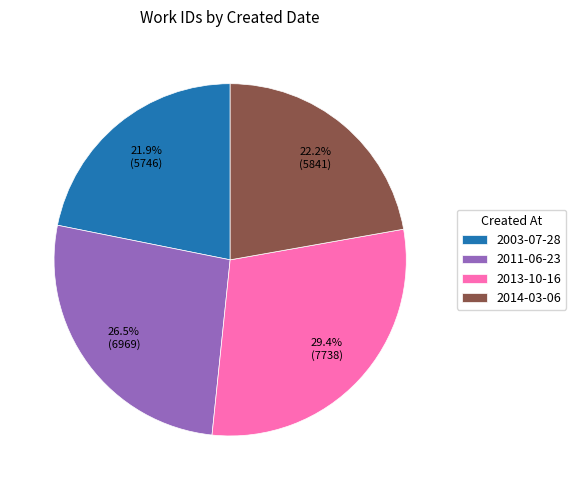

To the nearest percent, what percentage of the pie is 2013-10-16?

29%